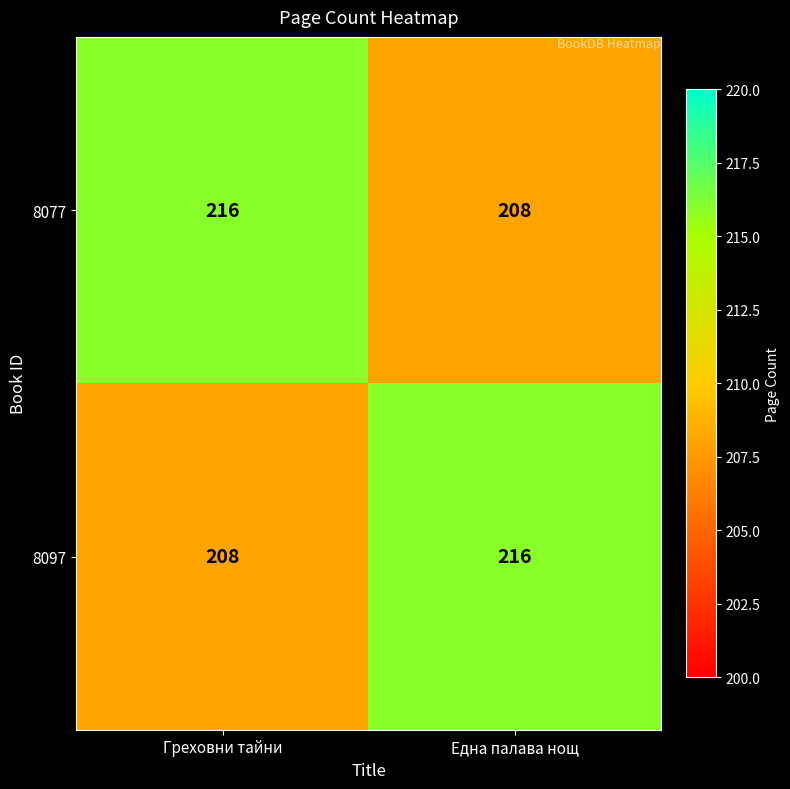

How many distinct data groups are displayed?

2